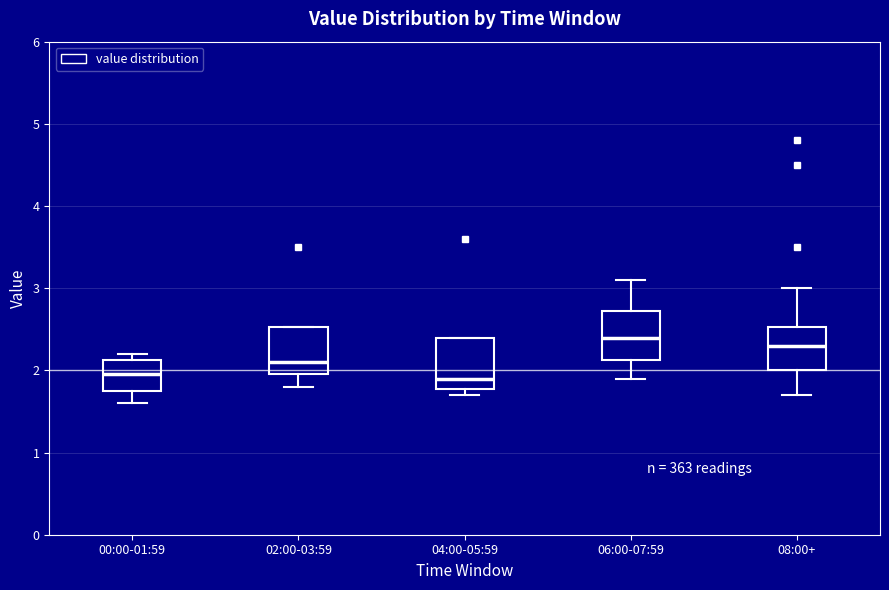

Reading left to right, transcribe this box plot: for each box, give where its median line is, the range the box spans, and where its two whiskers end, as read against the y-axis. The values are not printed on the chart, so give them approximately, as read against the axis.

00:00-01:59: median 2.0, box 1.8 to 2.1, whiskers 1.6 to 2.2
02:00-03:59: median 2.1, box 2.0 to 2.5, whiskers 1.8 to 2.5
04:00-05:59: median 1.9, box 1.8 to 2.4, whiskers 1.7 to 2.4
06:00-07:59: median 2.4, box 2.1 to 2.7, whiskers 1.9 to 3.1
08:00+: median 2.3, box 2.0 to 2.5, whiskers 1.7 to 3.0